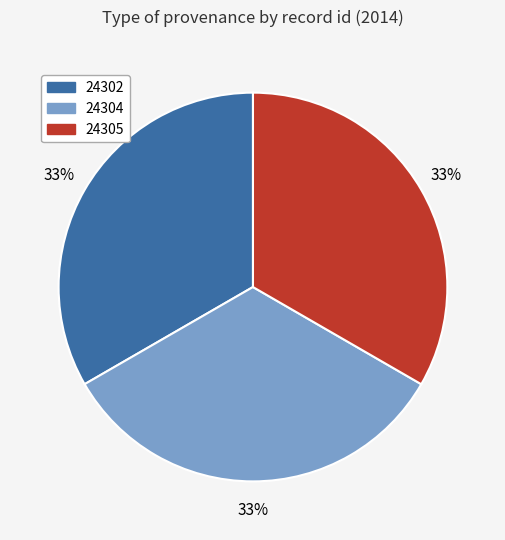

Approximately how many times larger is the value at 24305 compared to 24302?

1.0